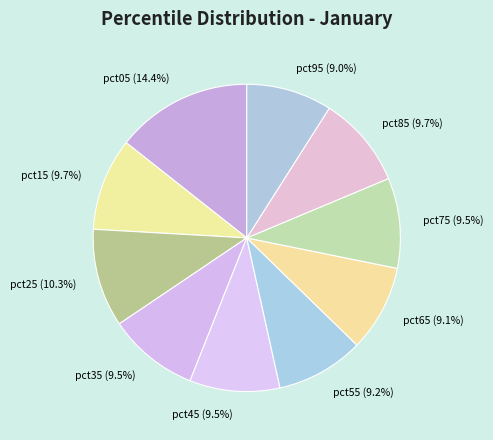

Between pct35 and pct05, which is larger?

pct05